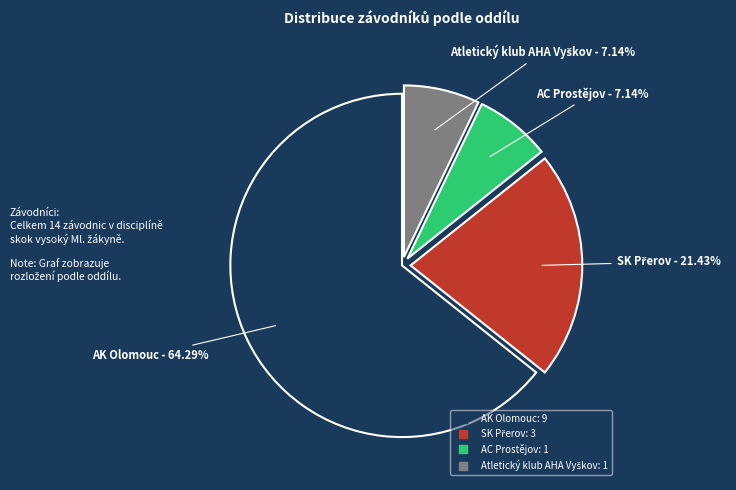

How many slices are in this pie chart?

4